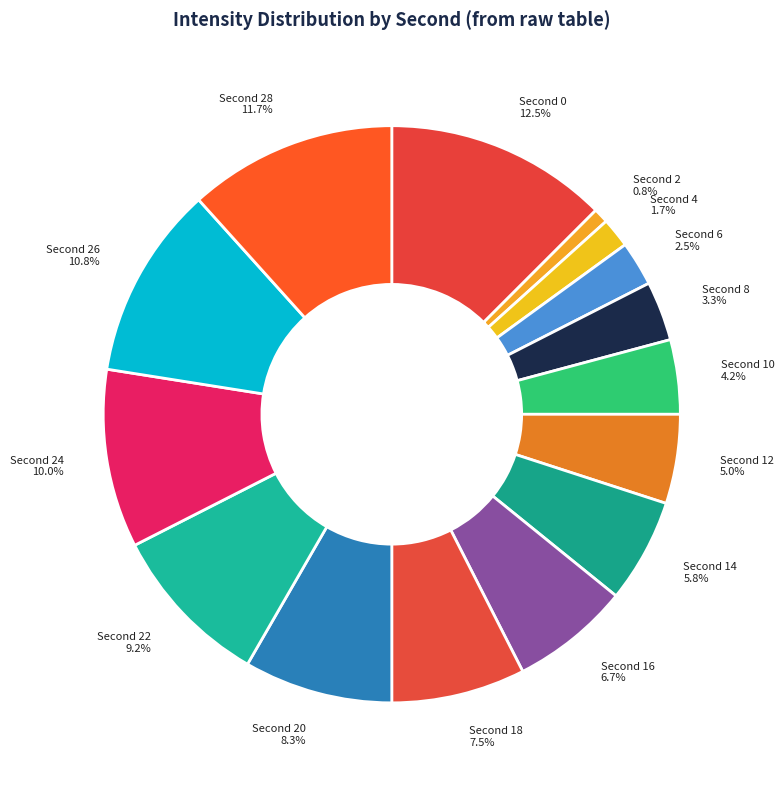

Rank the categories by value from lowest to highest.

Second 2 0.8%, Second 4 1.7%, Second 6 2.5%, Second 8 3.3%, Second 10 4.2%, Second 12 5.0%, Second 14 5.8%, Second 16 6.7%, Second 18 7.5%, Second 20 8.3%, Second 22 9.2%, Second 24 10.0%, Second 26 10.8%, Second 28 11.7%, Second 0 12.5%